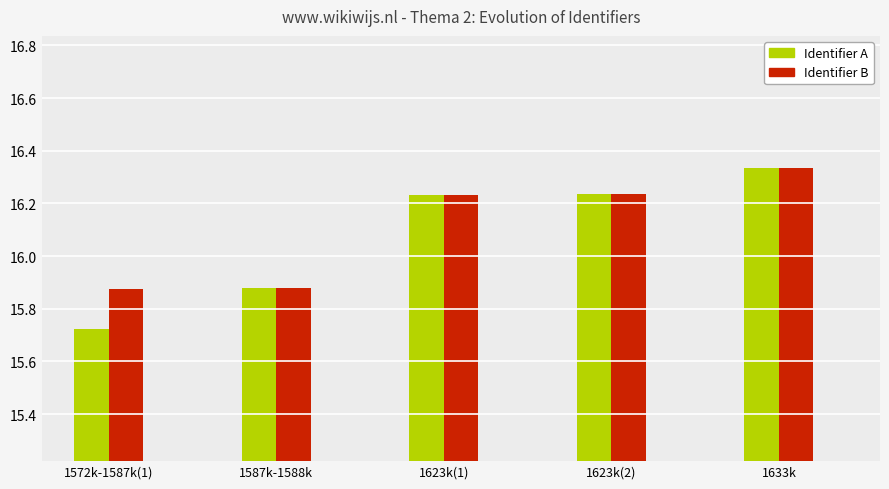

Which label corresponds to the smallest value in the chart?

1572k-1587k(1)